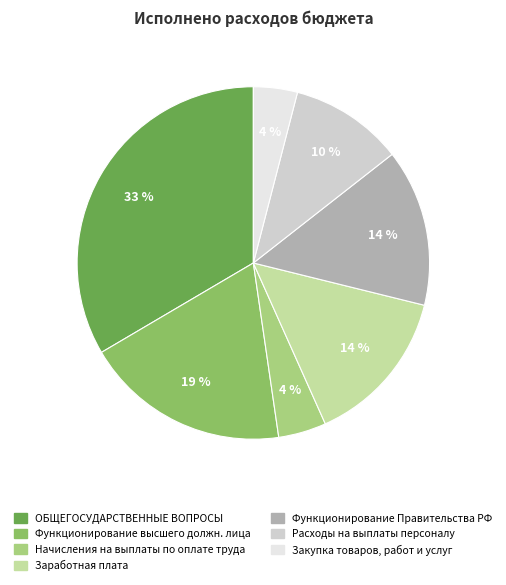

To the nearest percent, what is the average slice percentage?

14%